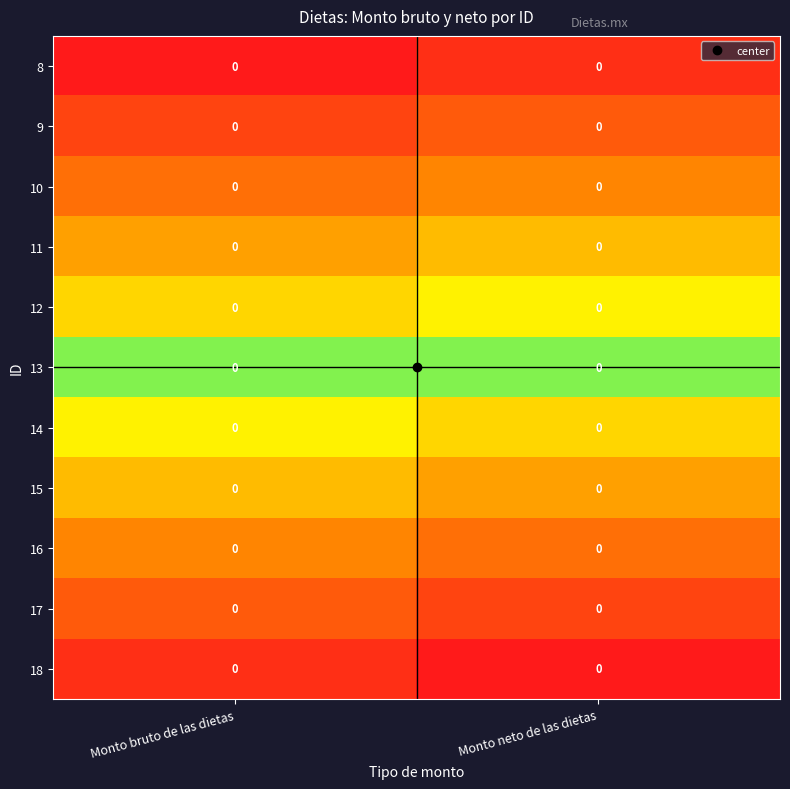

Which category has the lowest value across all series?

Monto bruto de las dietas